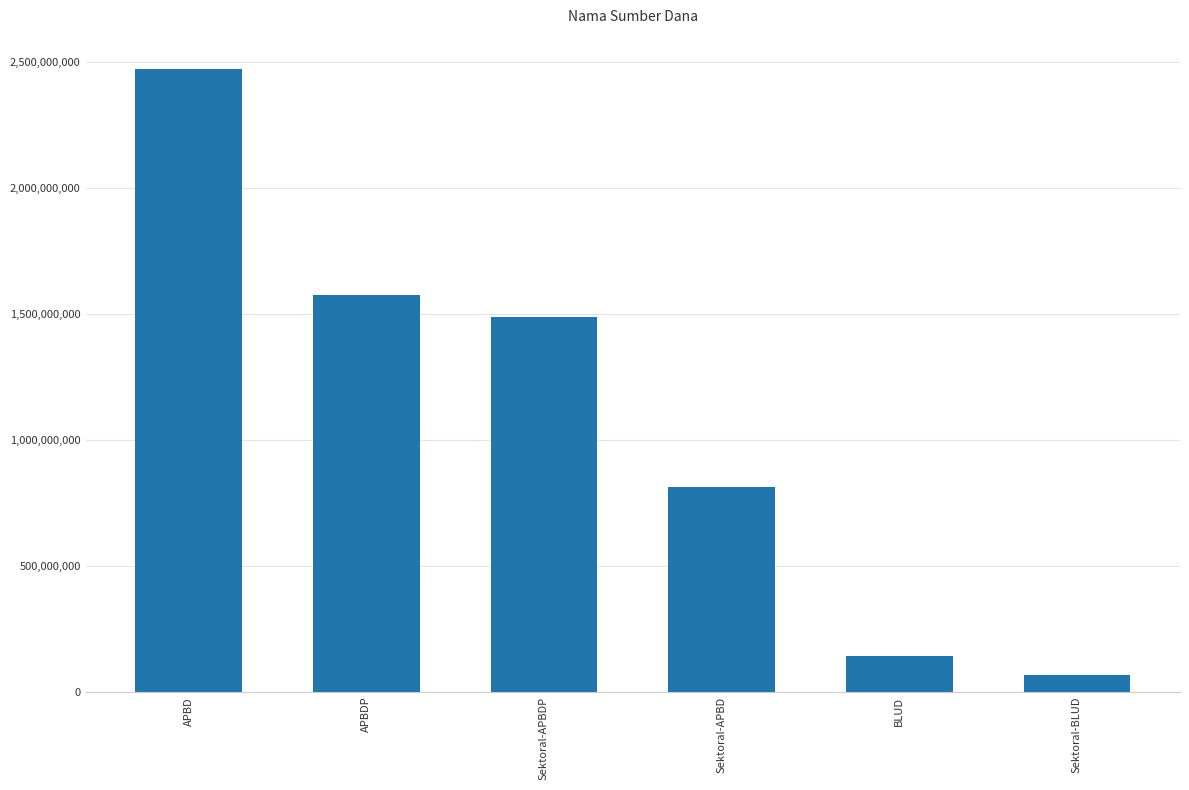

What is the sum of all values?

6555145230